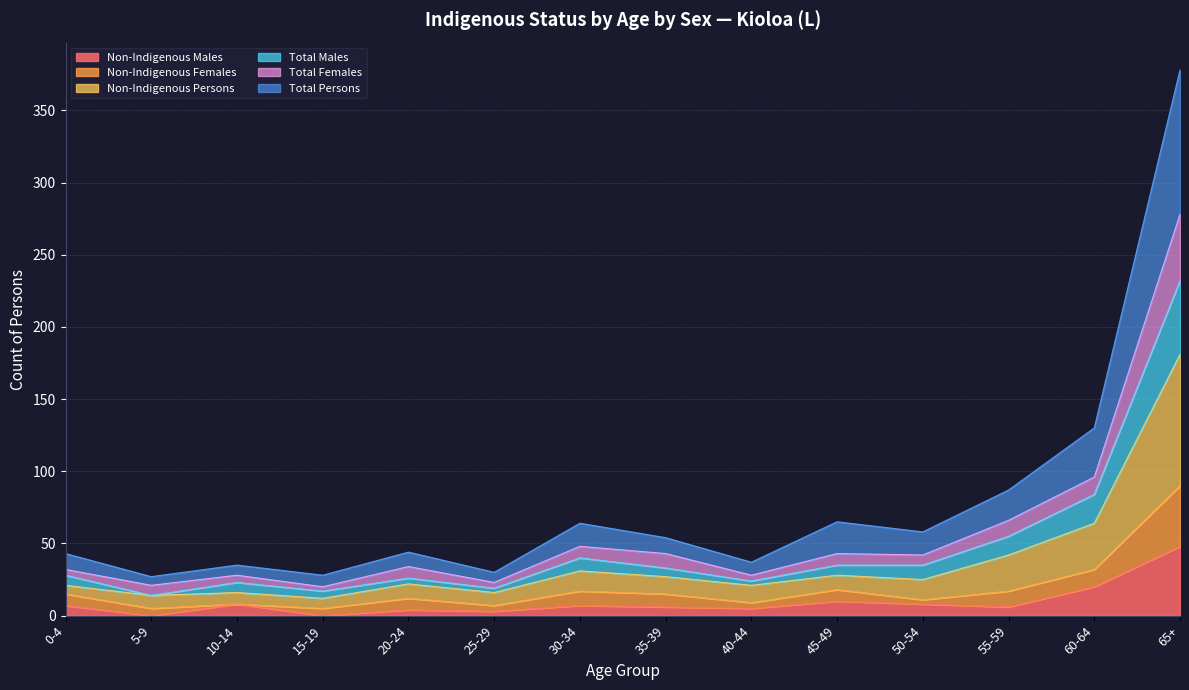

Is the value of Total Females at 65+ greater than the value of Non-Indigenous Persons at 45-49?

Yes